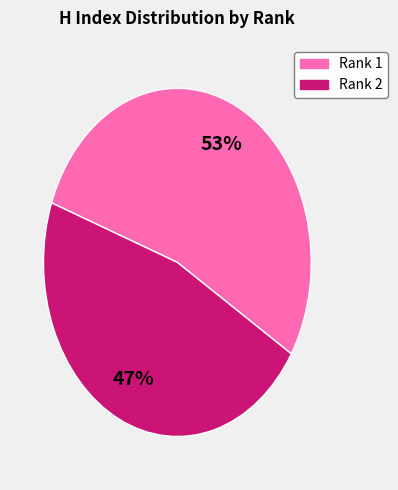

Which category has the smallest portion of the pie?

Rank 2